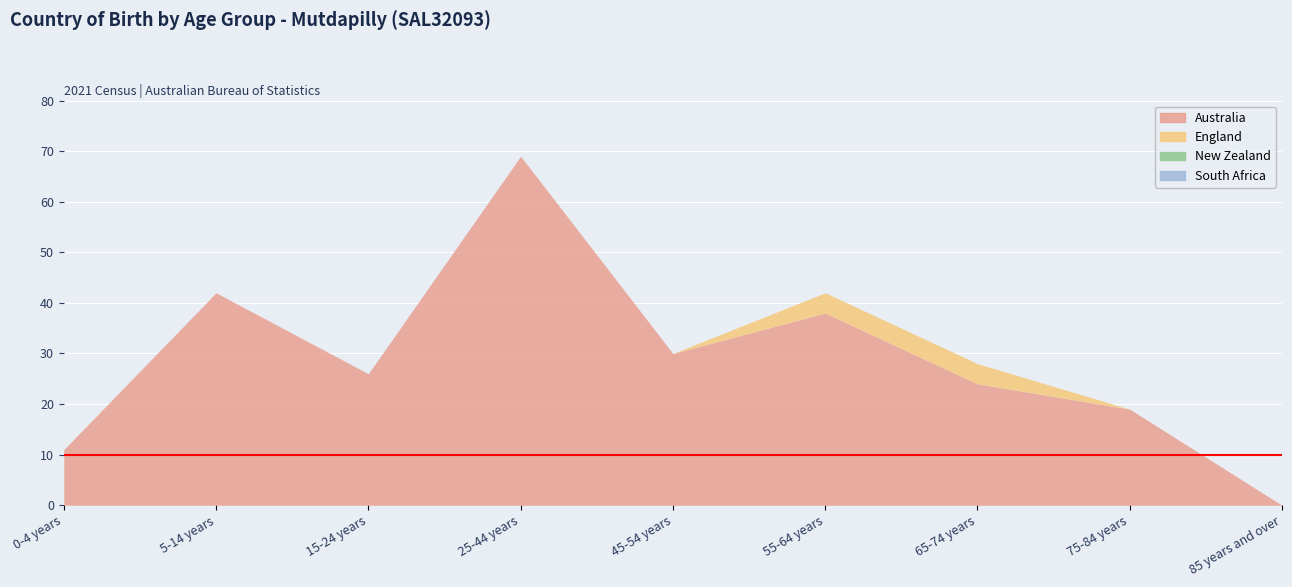

What position from the right is 15-24 years?

7